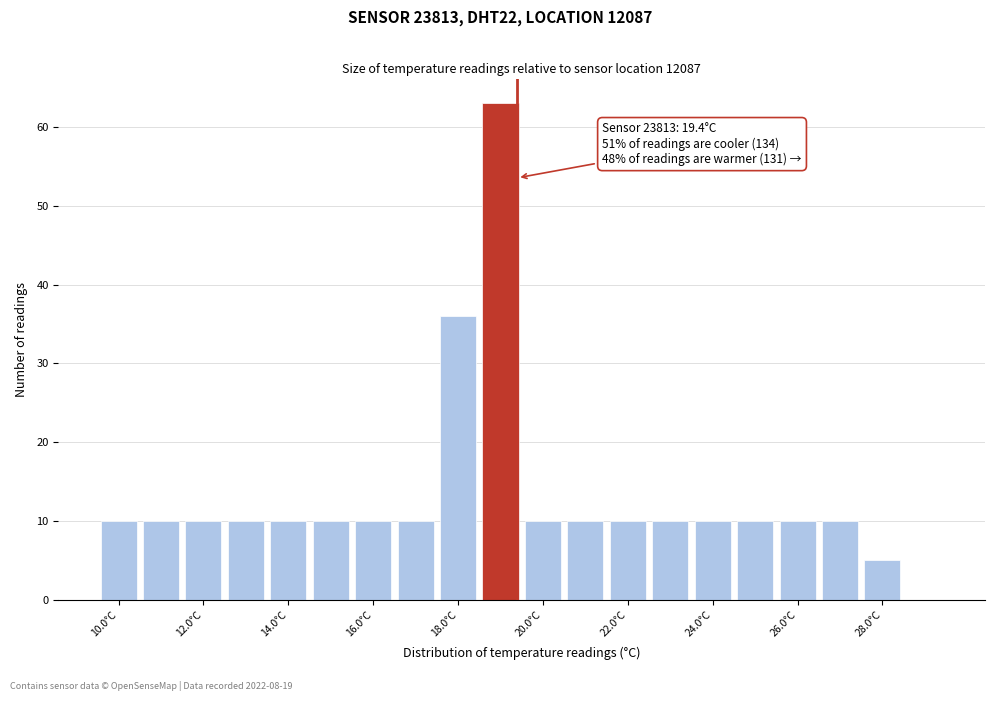

Which range on the x-axis has the tallest bar?

18.5 to 19.5